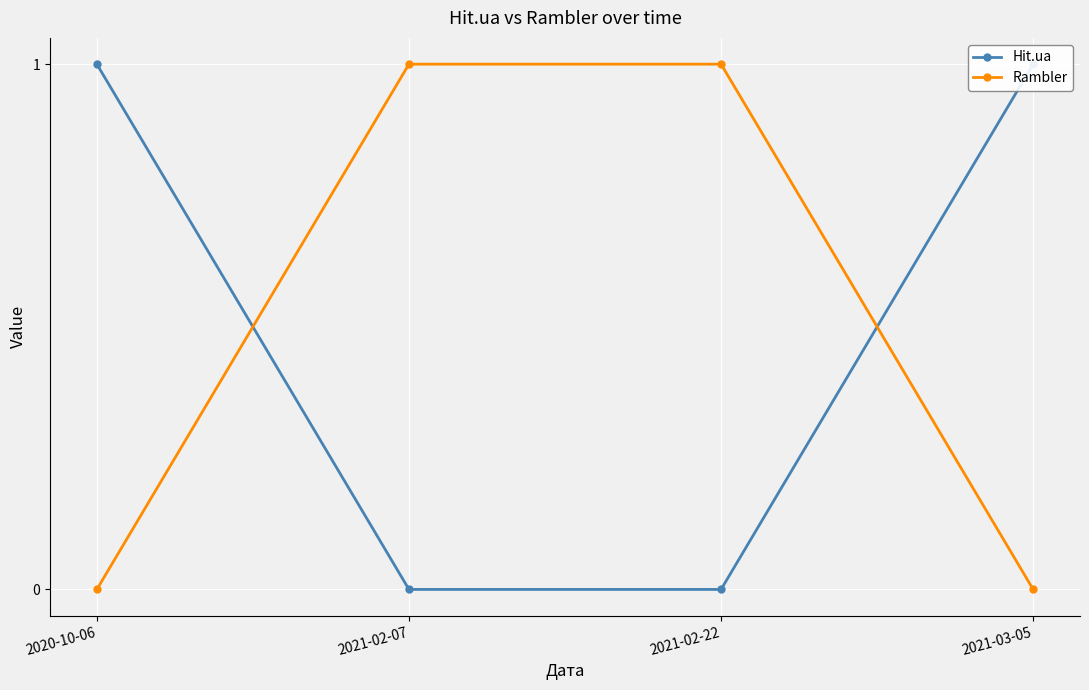

How many positive values does the Hit.ua series have?

2